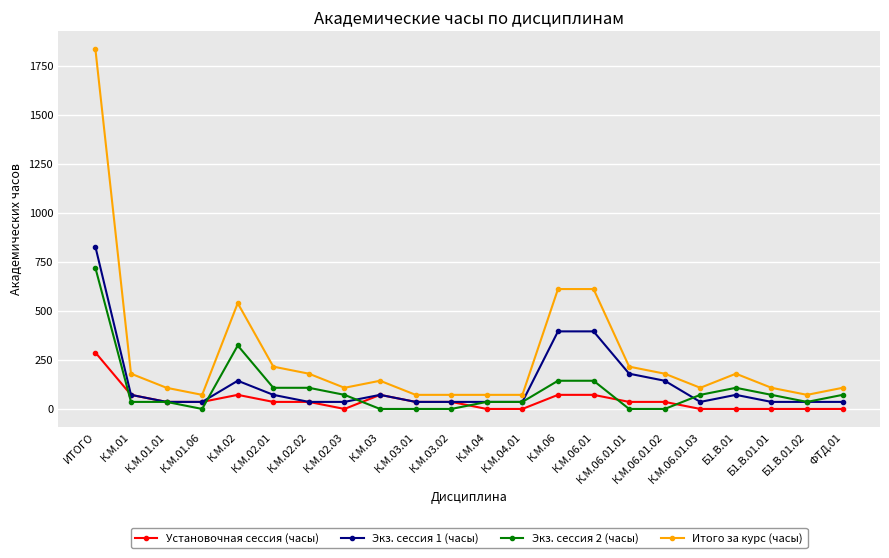

What is the total value across all series at К.М.03?

288